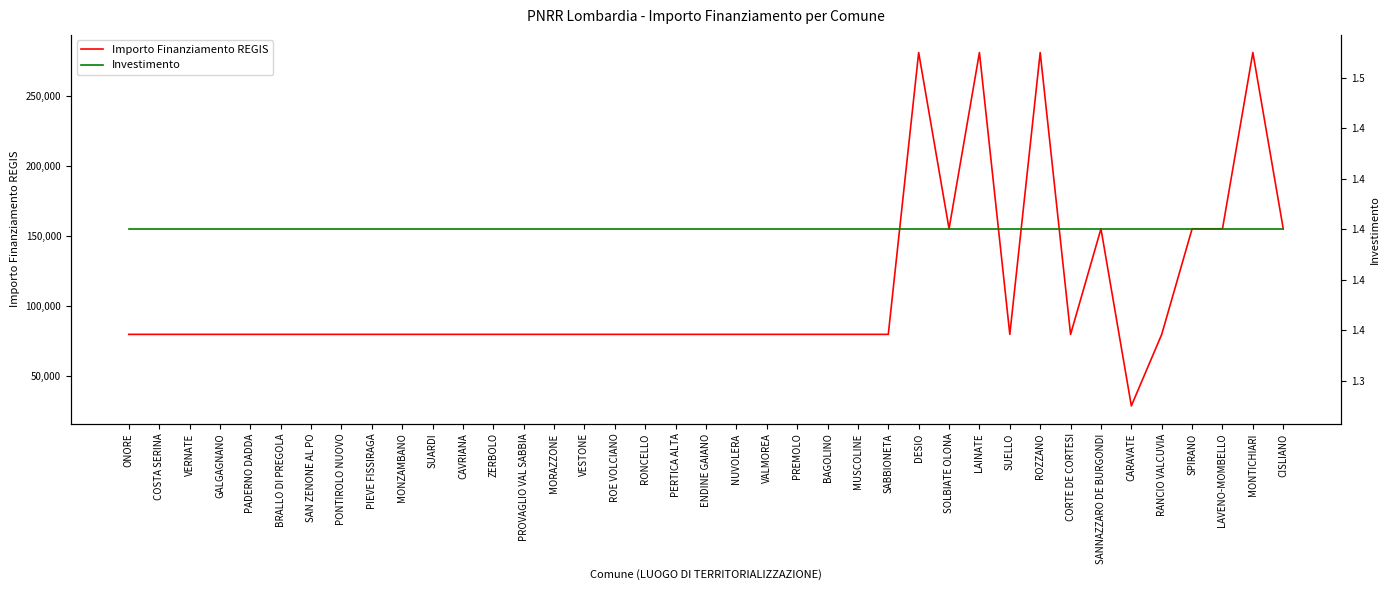

How many categories are shown in the chart?

39